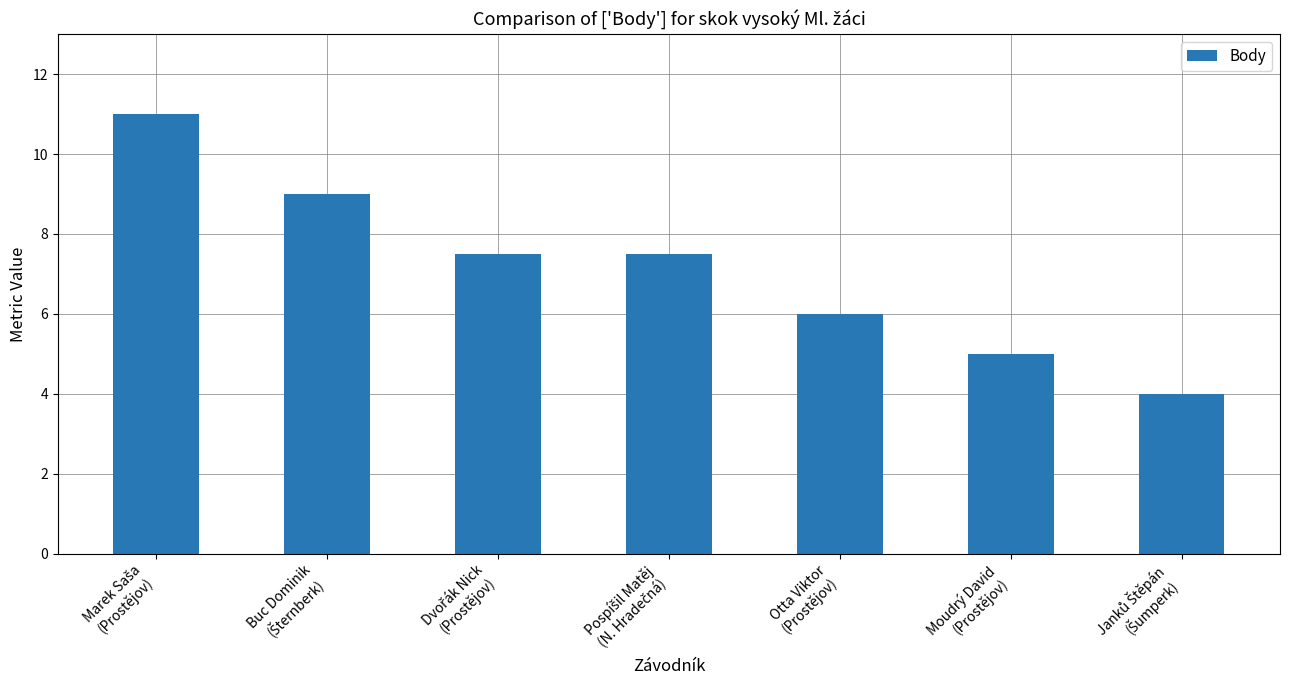

What is the value of the 4th bar from the left?

7.5